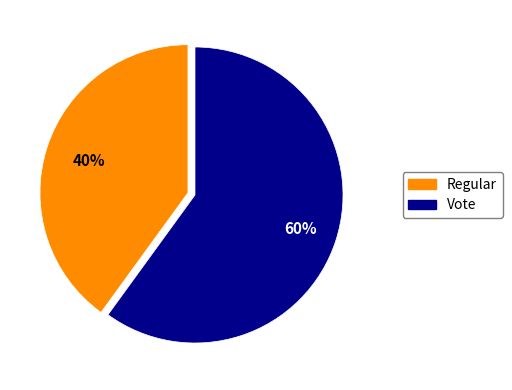

Approximately how many times larger is the value at Vote compared to Regular?

1.5